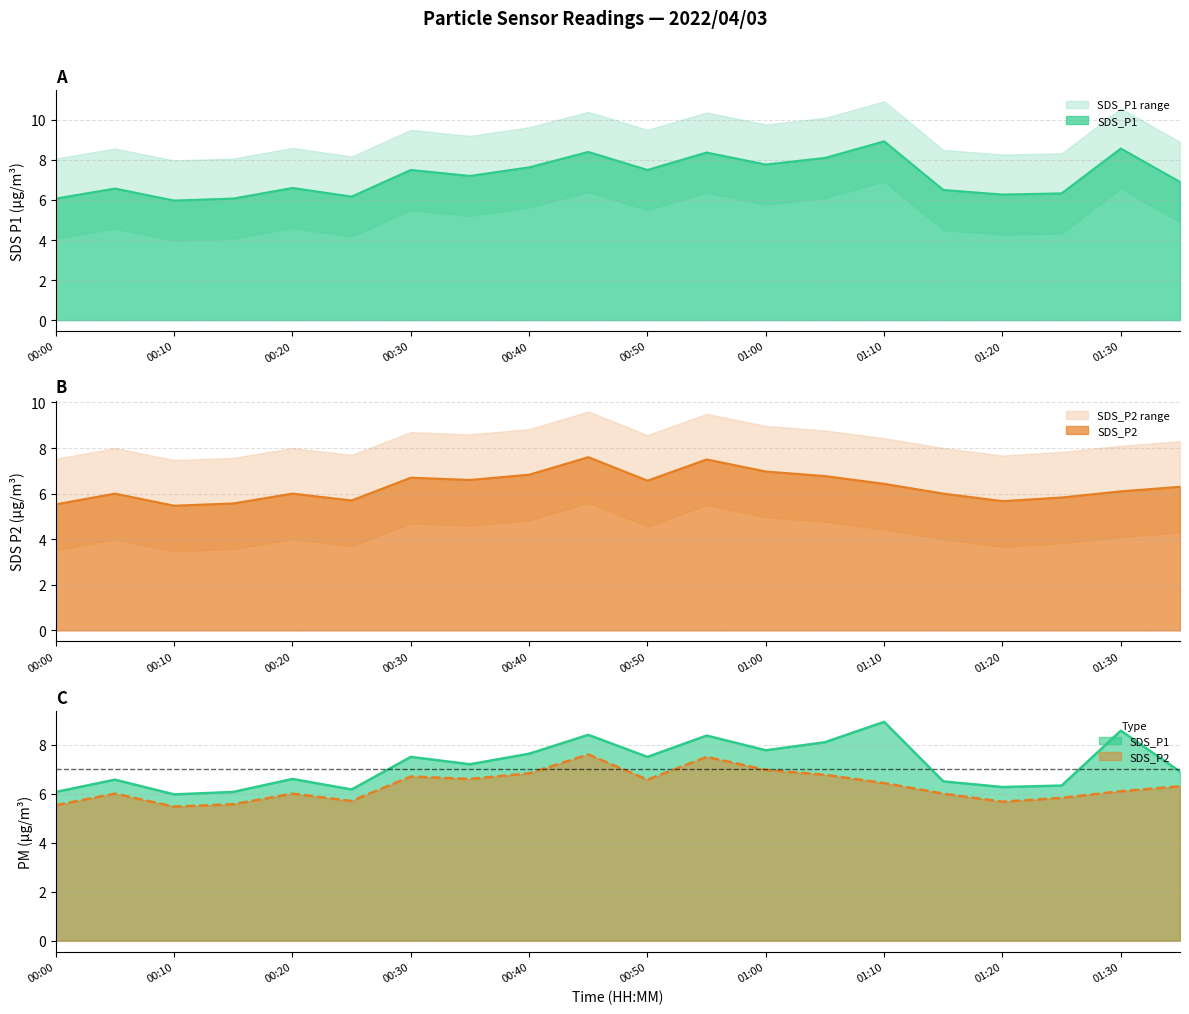

What is the spread (max minus min) of values at 01:05?

1.3